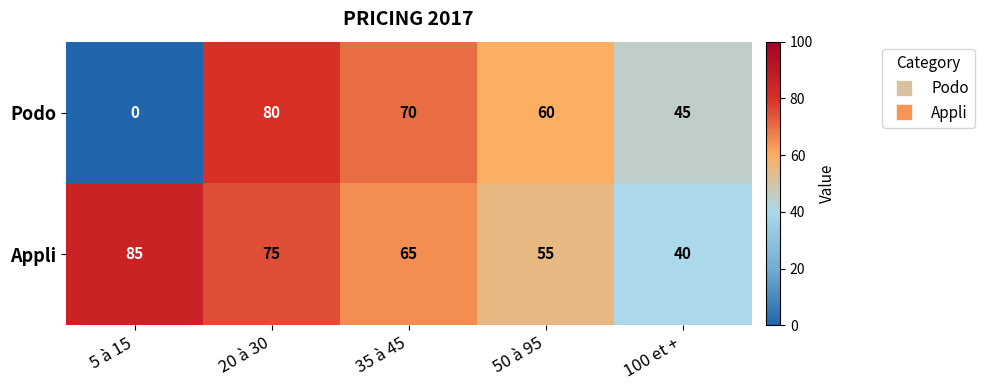

Where does the Appli series first go above 65?

5 à 15